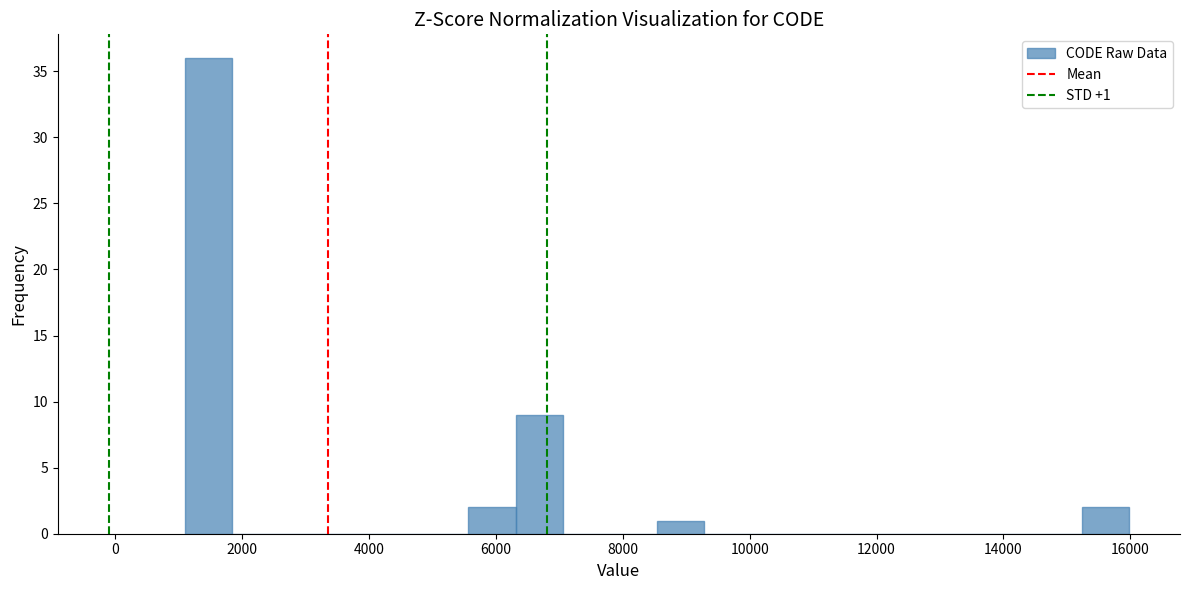

Read against the x-axis, roughly where is the centre of the tallest bar?

1400